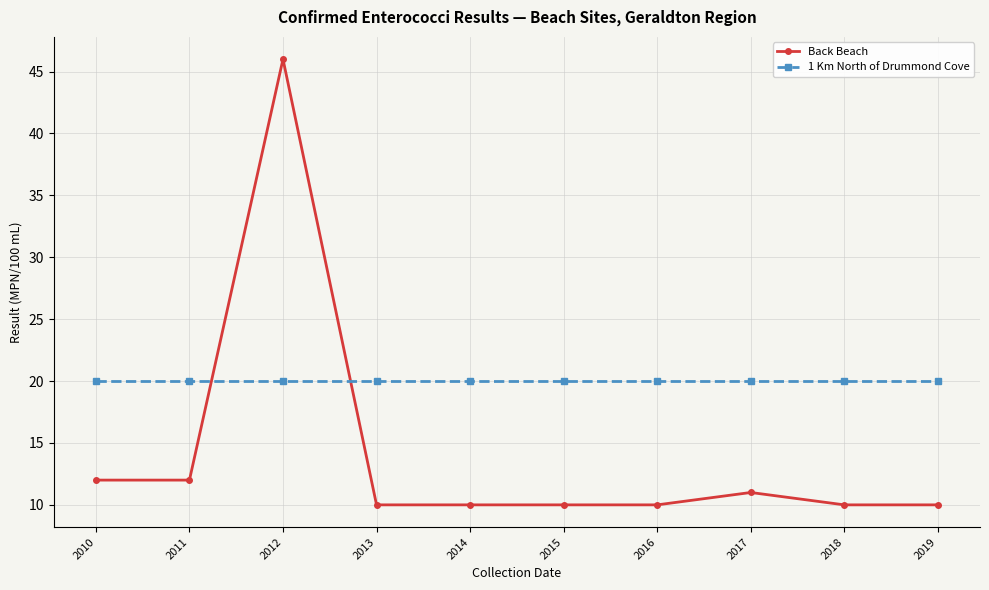

Rank the series at 2018 from highest to lowest value.

1 Km North of Drummond Cove, Back Beach